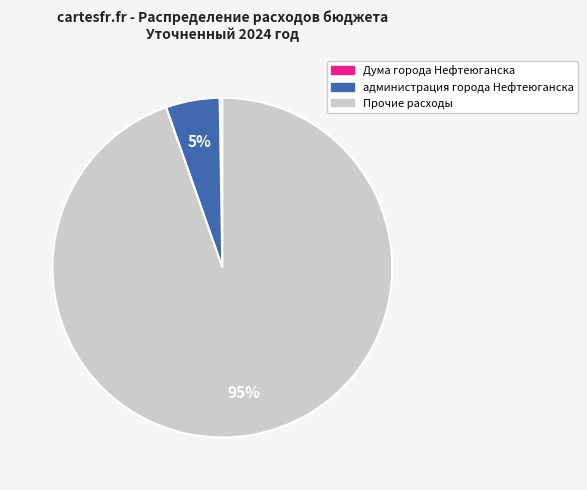

True or false: администрация города Нефтеюганска accounts for 5% of the total.

True